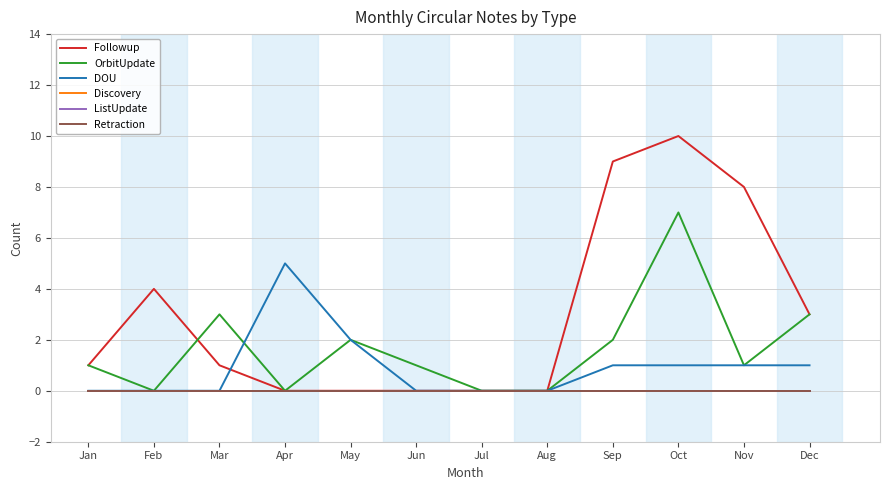

Is the value of Retraction at Apr greater than the value of Followup at Nov?

No